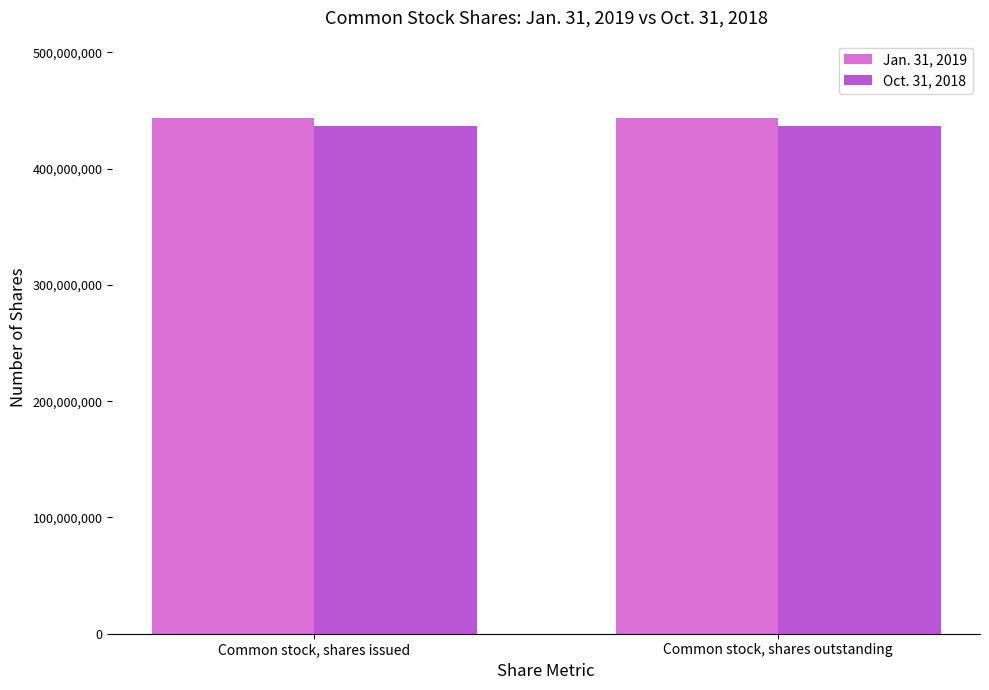

True or false: Jan. 31, 2019 has a value of 698748466 at Common stock, shares issued.

False